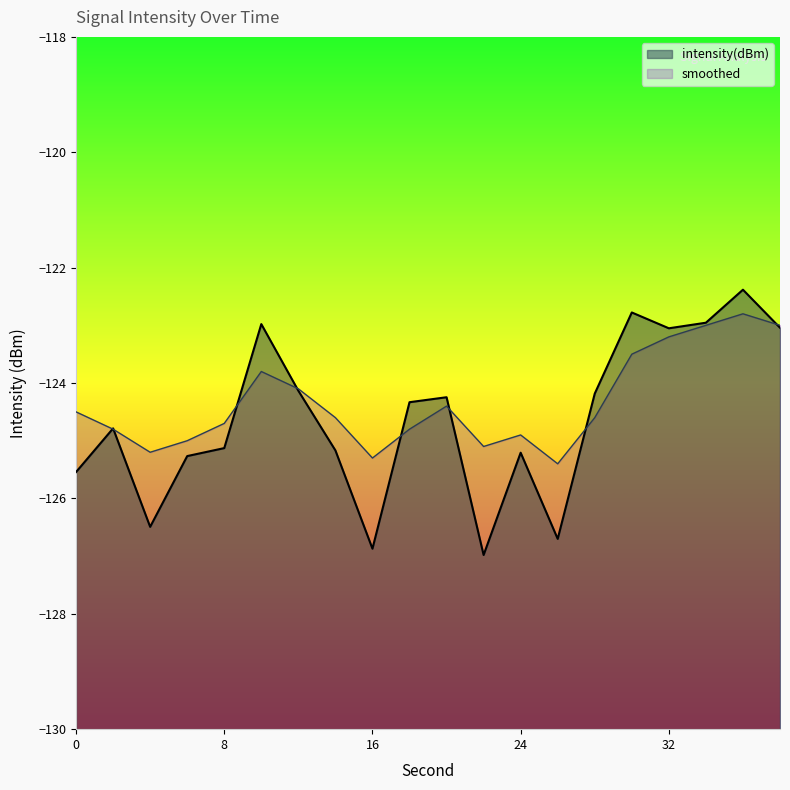

At which category is the sum across all series the highest?

36